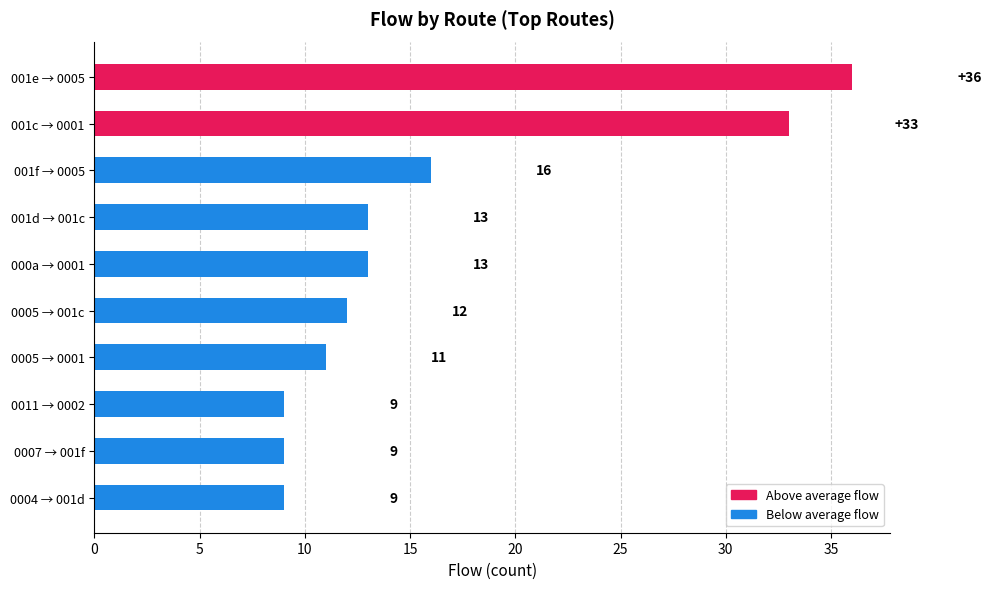

Is it true that the value at 001e → 0005 is 36?

True